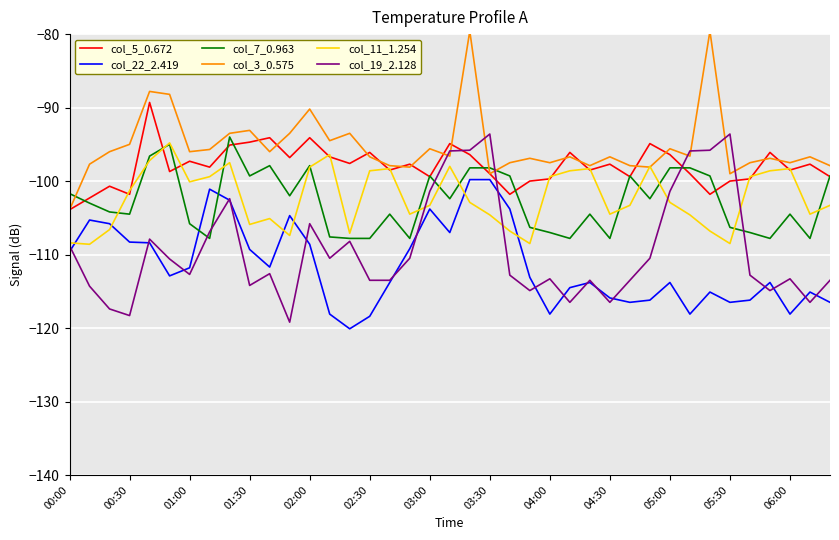

Which series has the largest total across all categories?

col_3_0.575